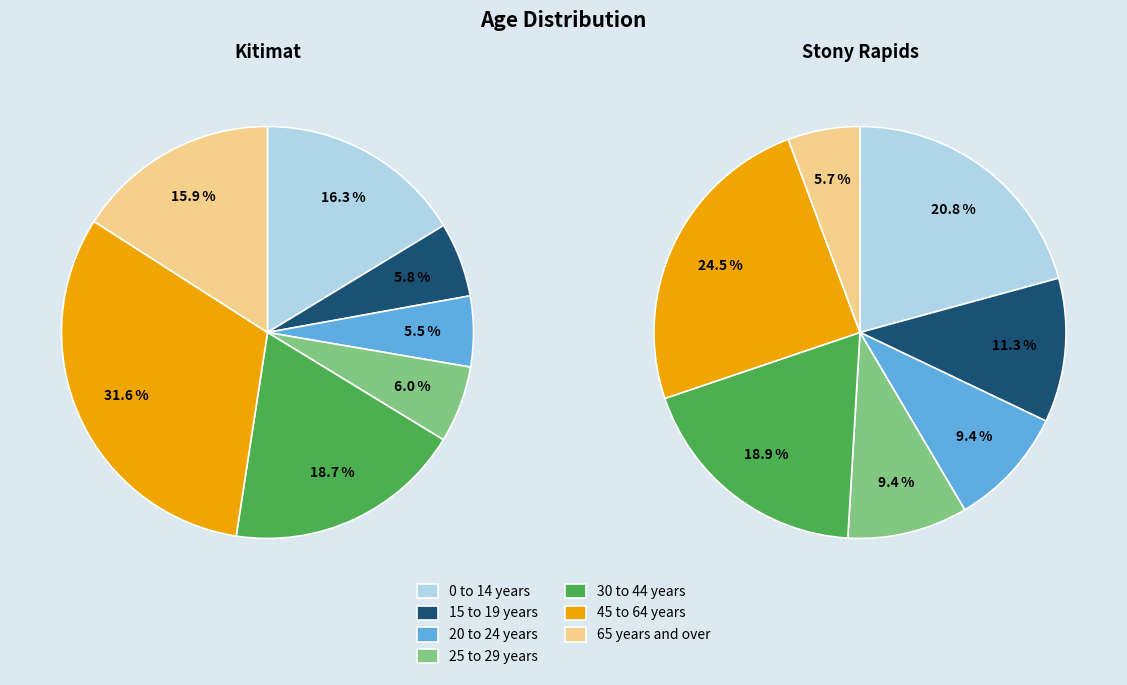

Is 30 to 44 years the majority of the pie?

No